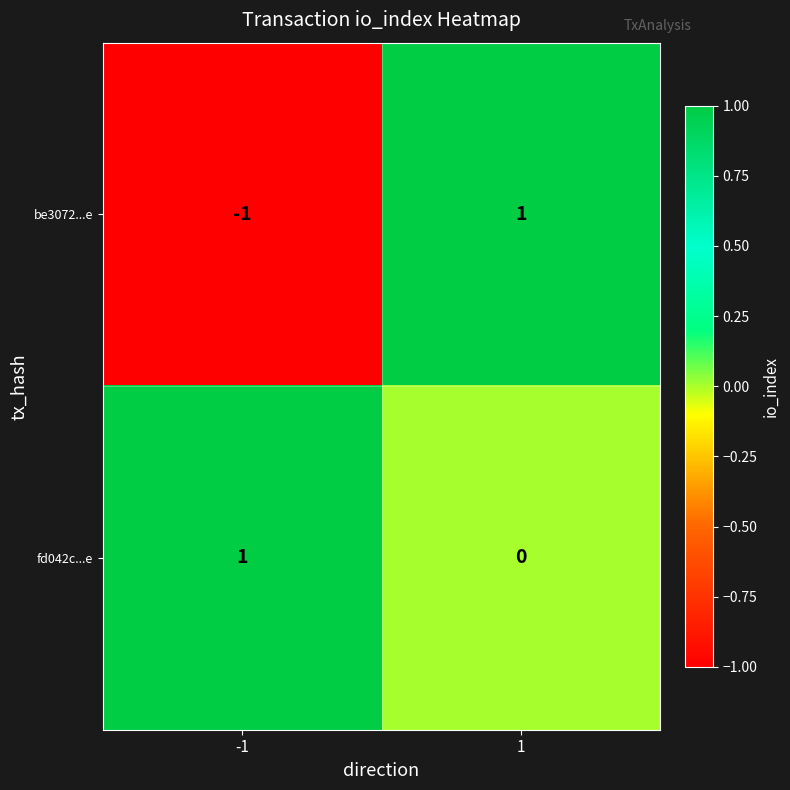

At which category is the sum across all series the highest?

1